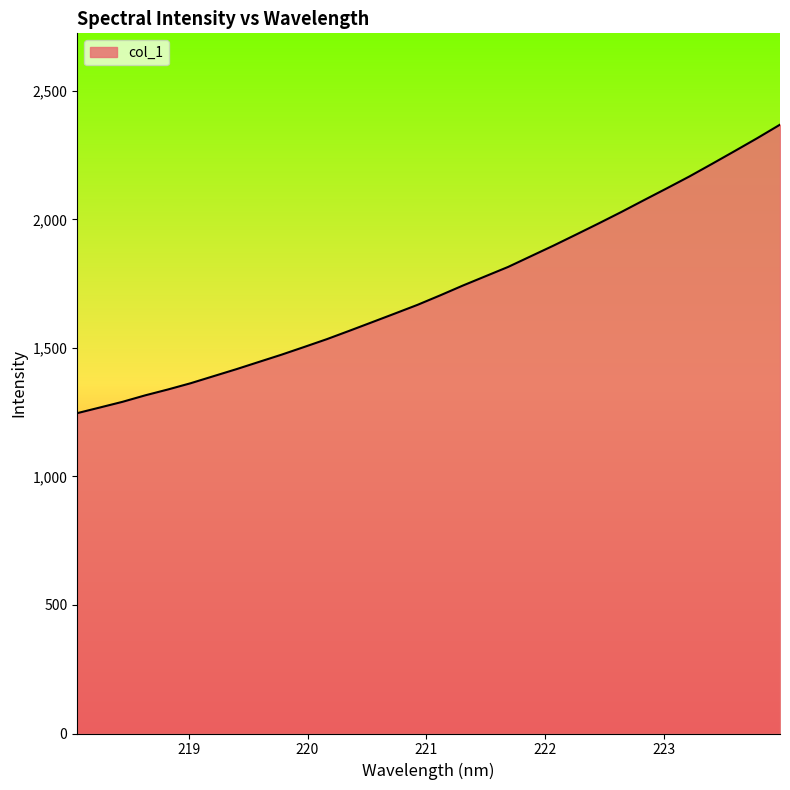

What is the smallest value displayed?

1246.3